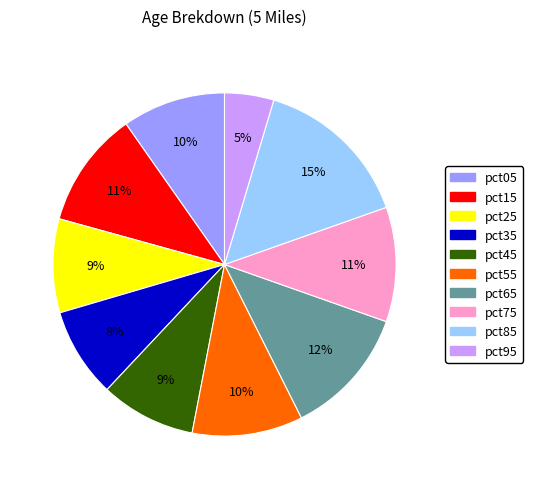

Is there a majority slice in this chart?

No